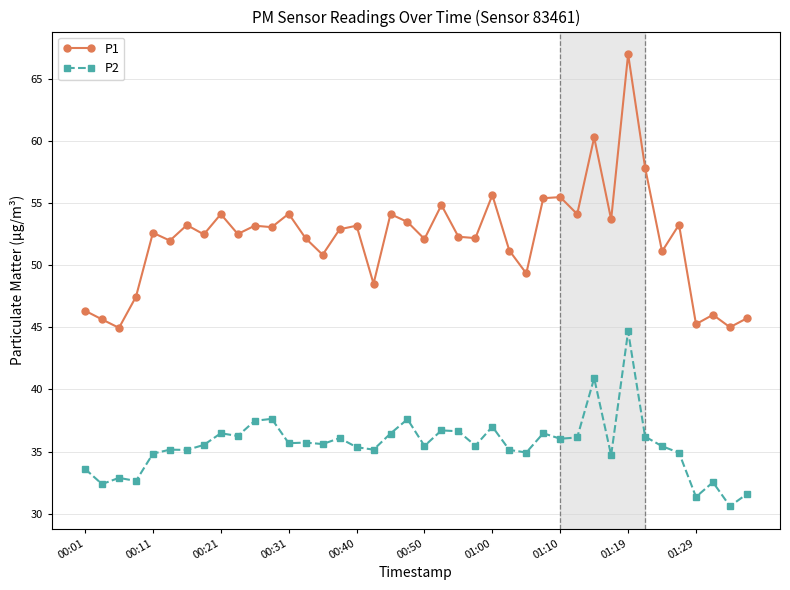

Which series has the widest spread of values?

P1